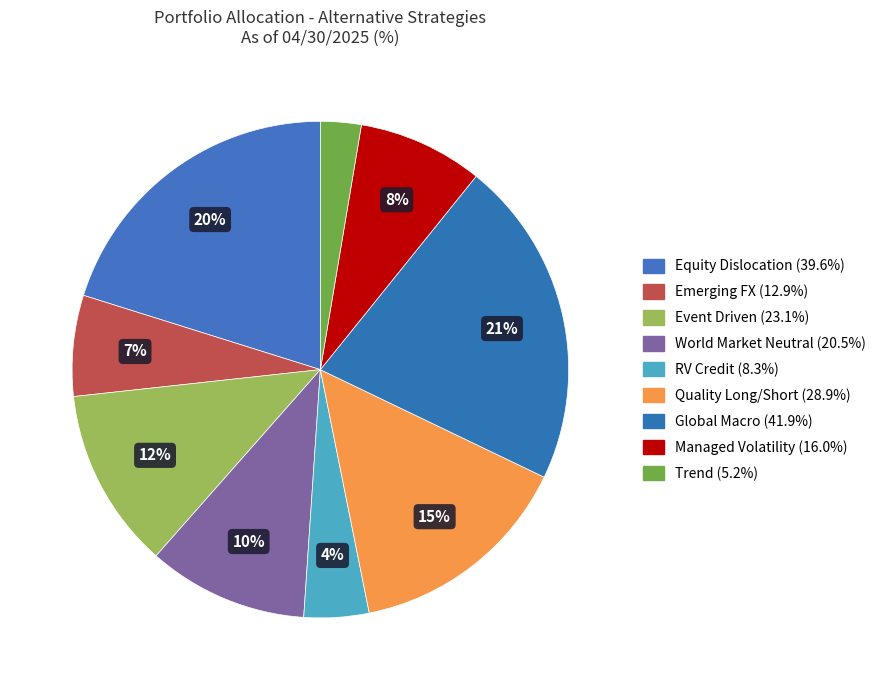

How many slices are in this pie chart?

9